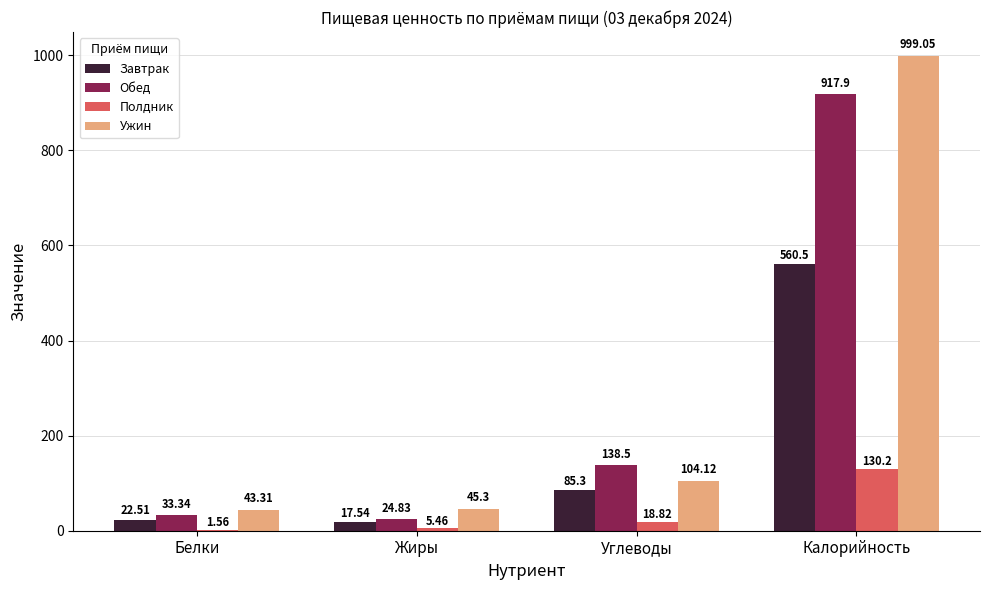

What are all the series names shown in the legend?

Завтрак, Обед, Полдник, Ужин